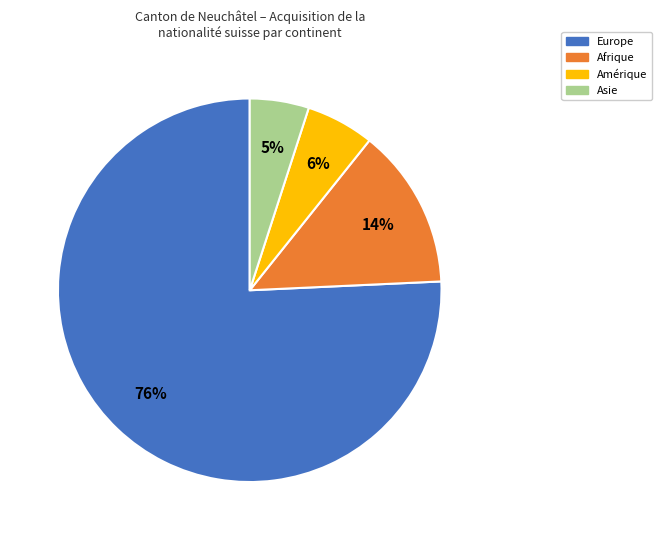

To the nearest percent, what is the average slice percentage?

25%